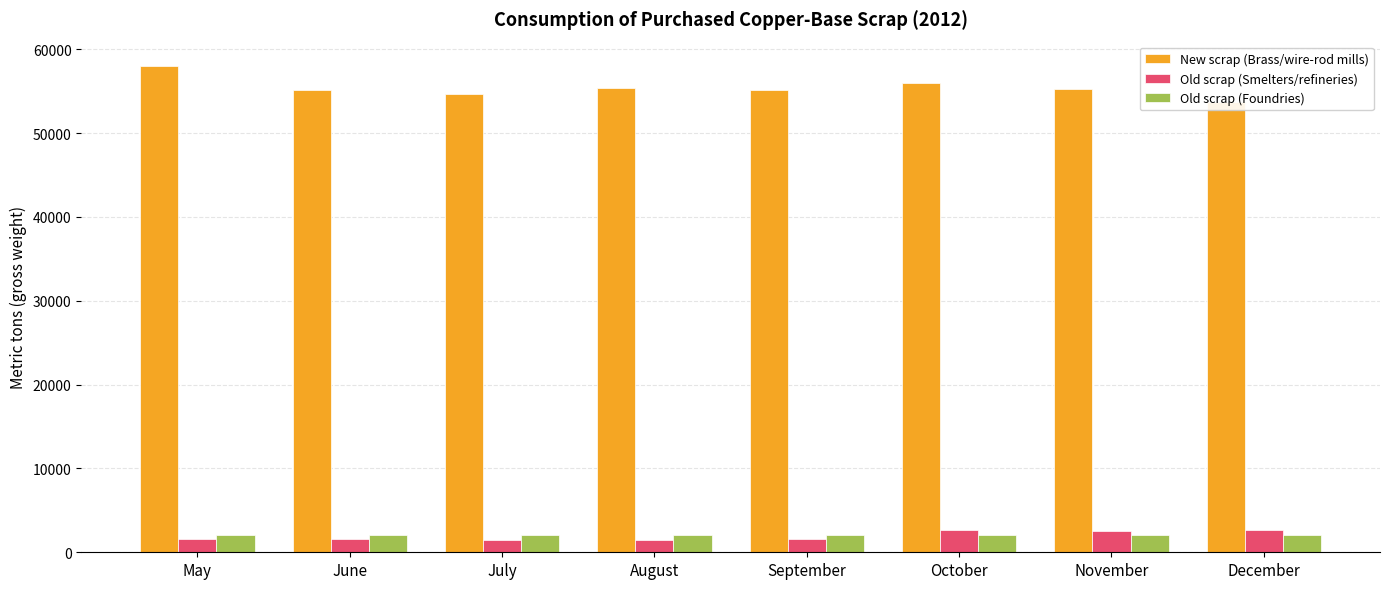

How many groups of bars are there?

8